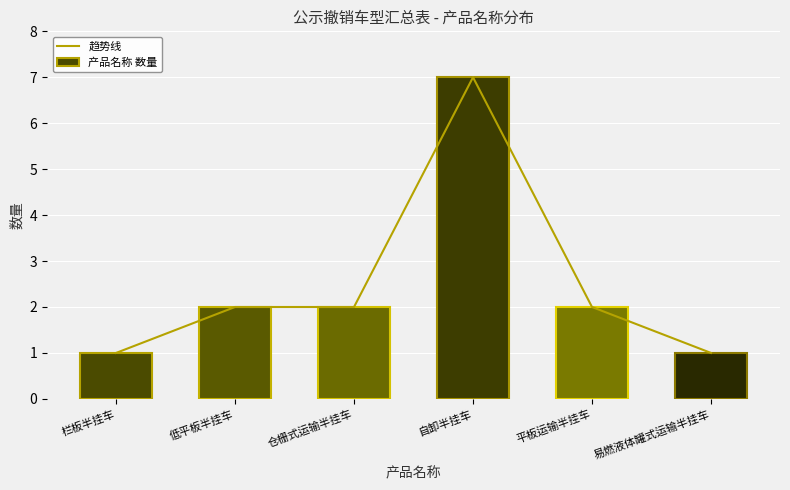

Reading left to right, transcribe all the data shown in this chart.

趋势线: 1	2	2	7	2	1
产品名称 数量: 1	2	2	7	2	1